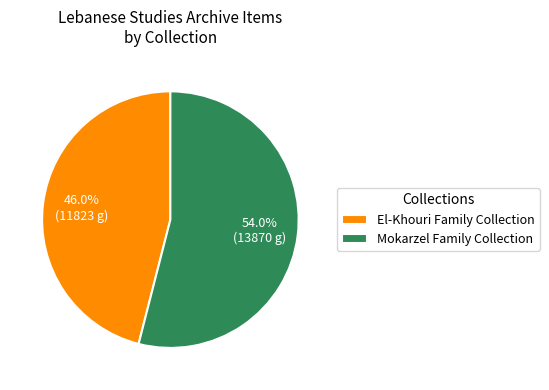

Which slice is the smallest?

El-Khouri Family Collection